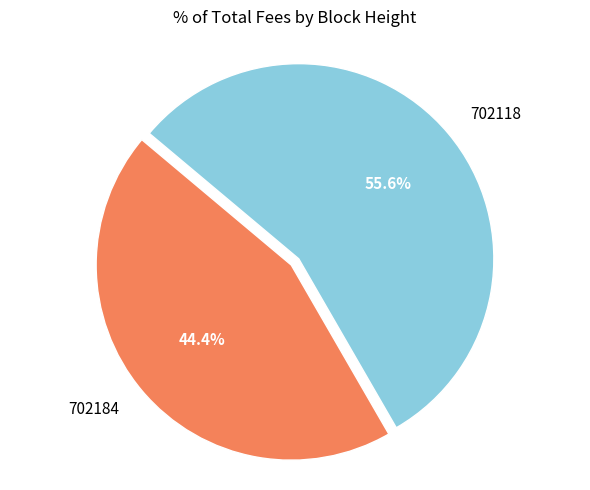

Rank the categories by value from lowest to highest.

702184, 702118